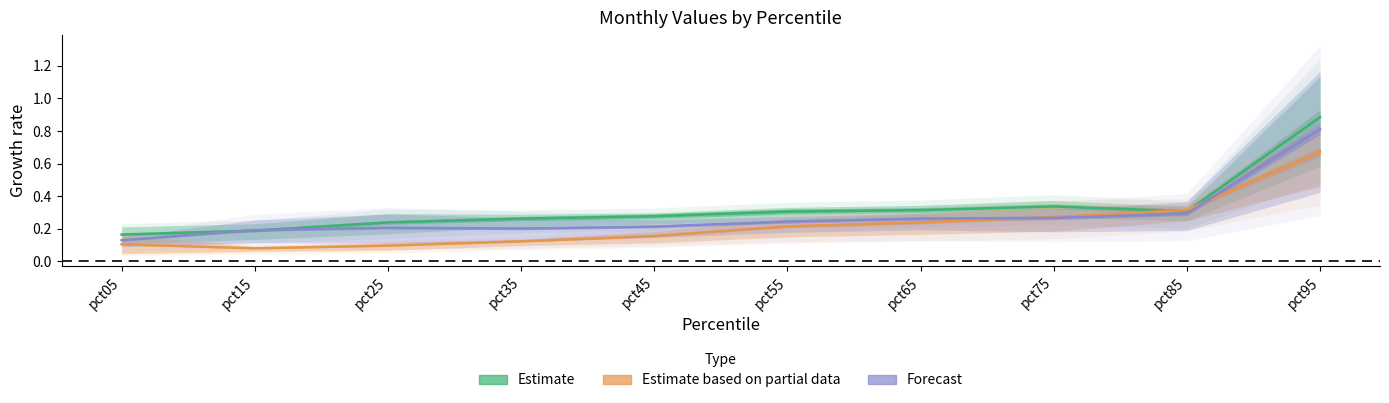

How many lines are shown in the chart?

3